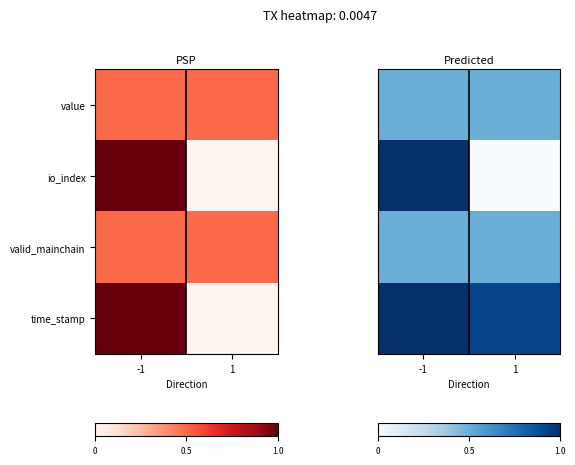

How many series are shown in this chart?

4